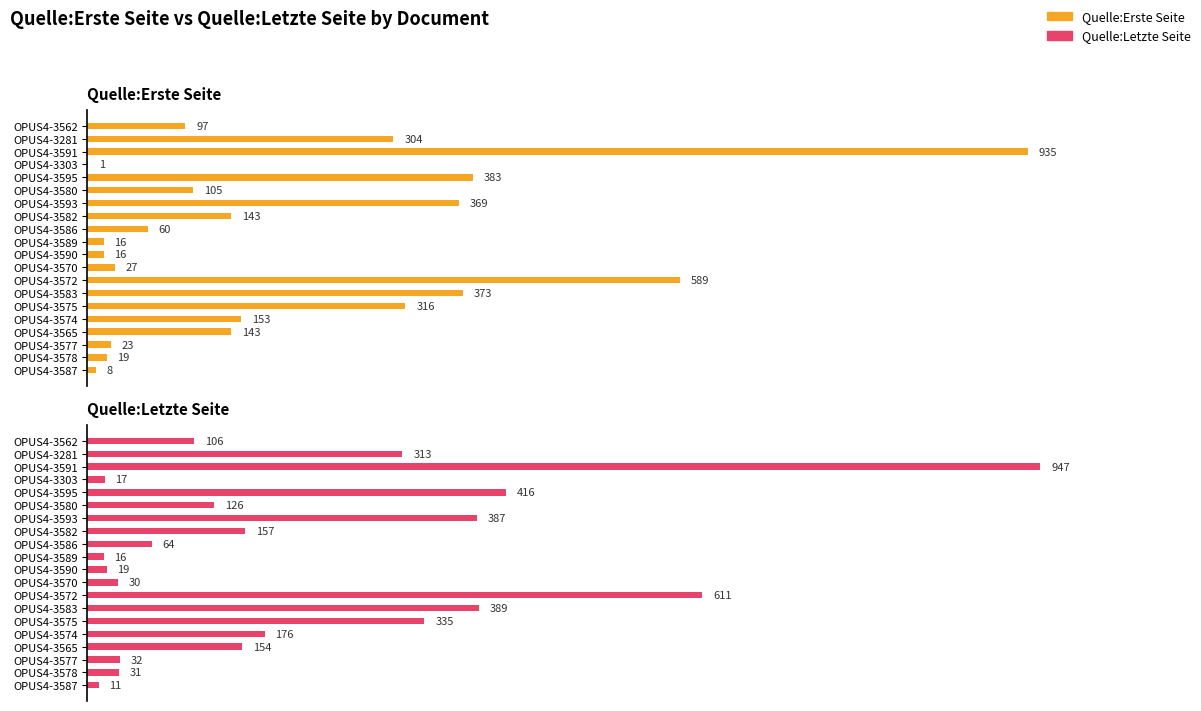

How many bars are there in total?

40